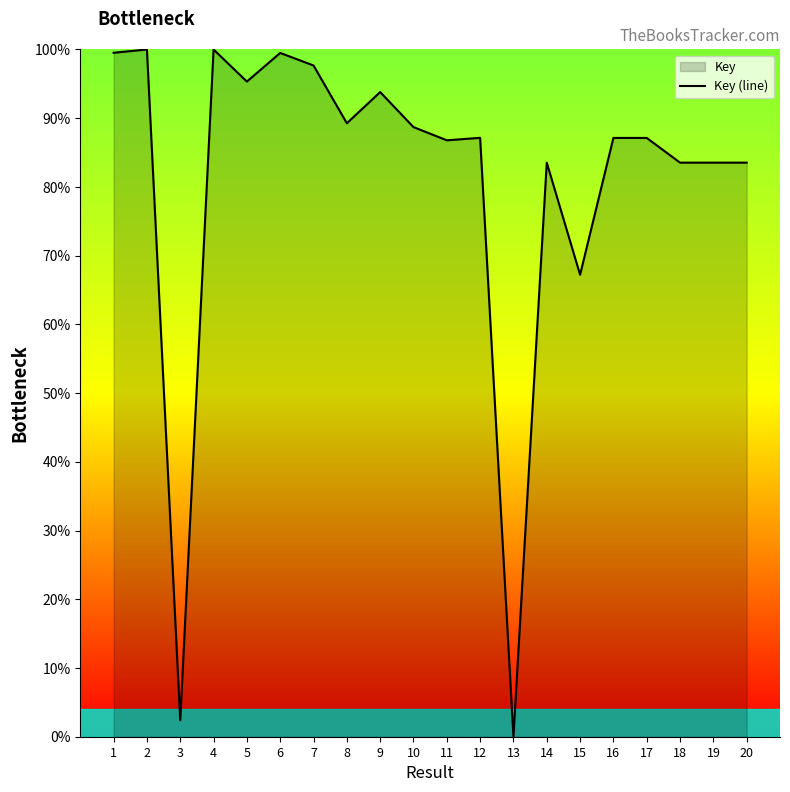

What is the difference between the second highest and minimum values?

100.0